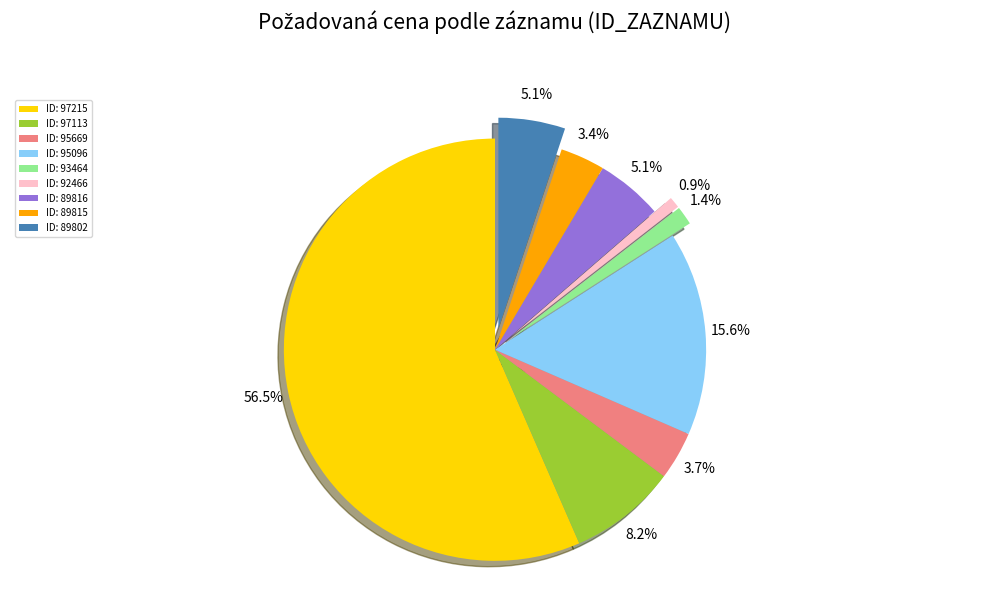

Which has a higher value, ID: 89815 or ID: 92466?

ID: 89815